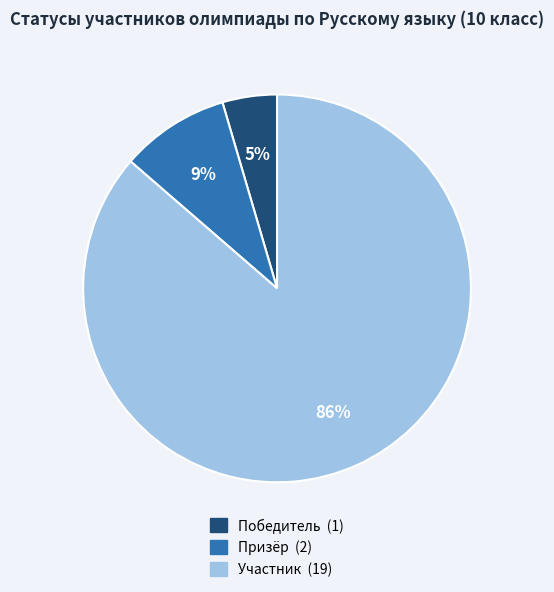

To the nearest percent, what is the average slice percentage?

33%